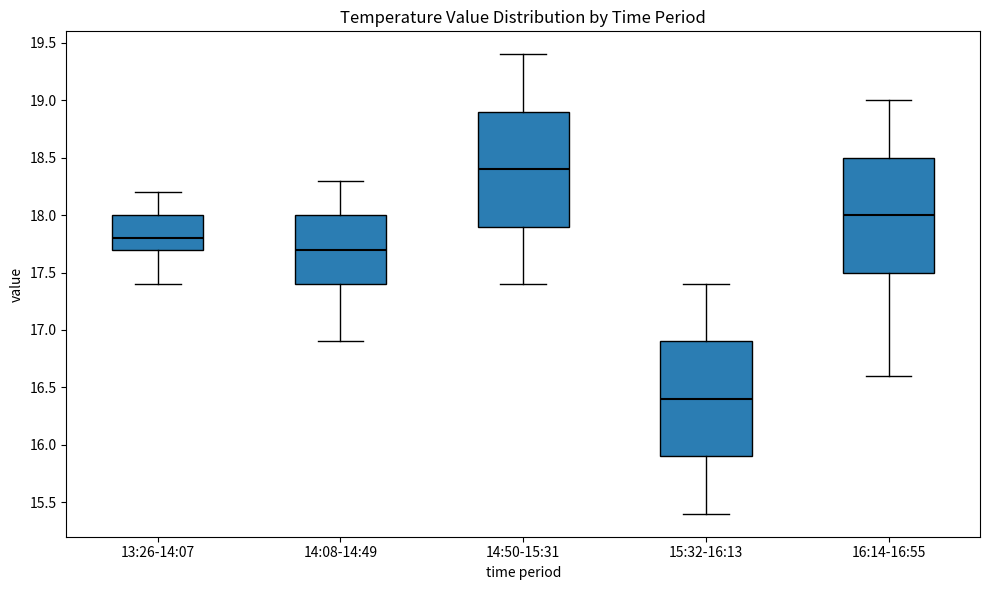

Which box has the lowest median line?

15:32-16:13